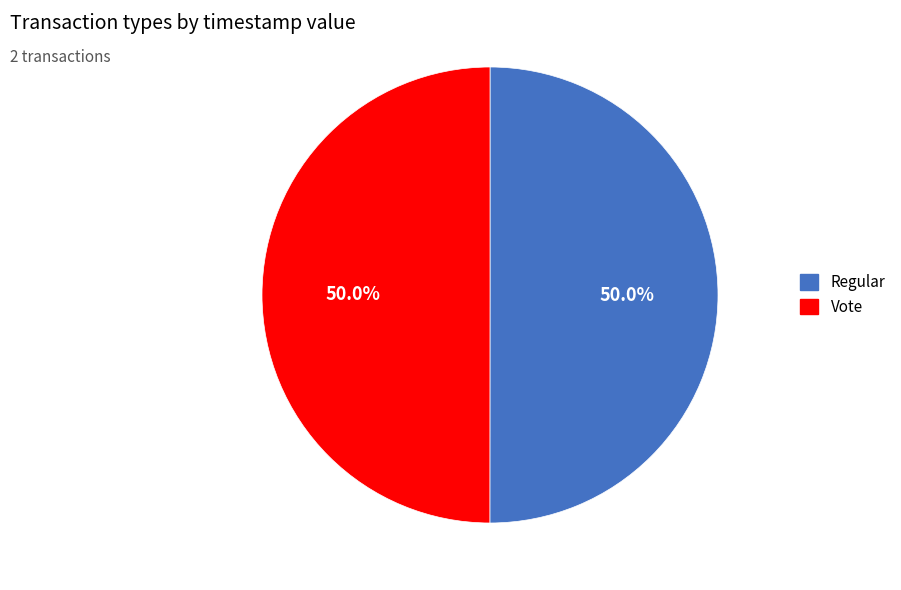

What is the ratio of the value at Vote to the value at Regular?

1.0